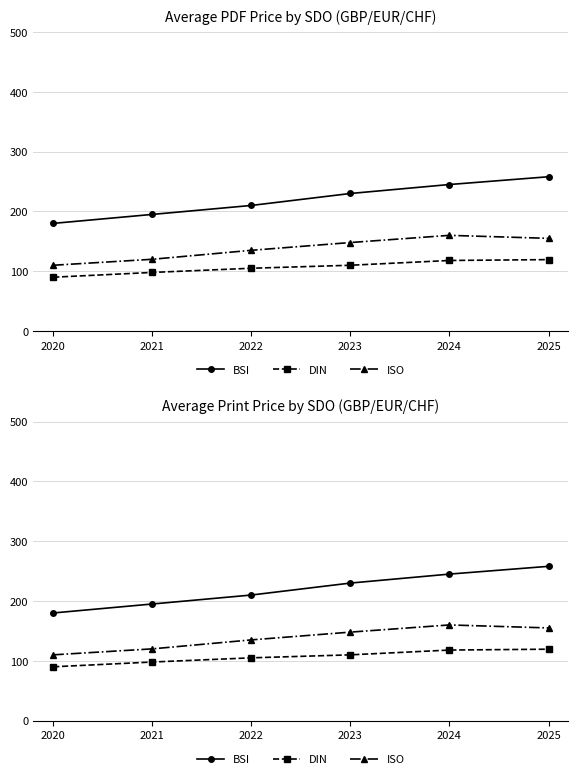

True or false: ISO and BSI intersect in this chart.

False